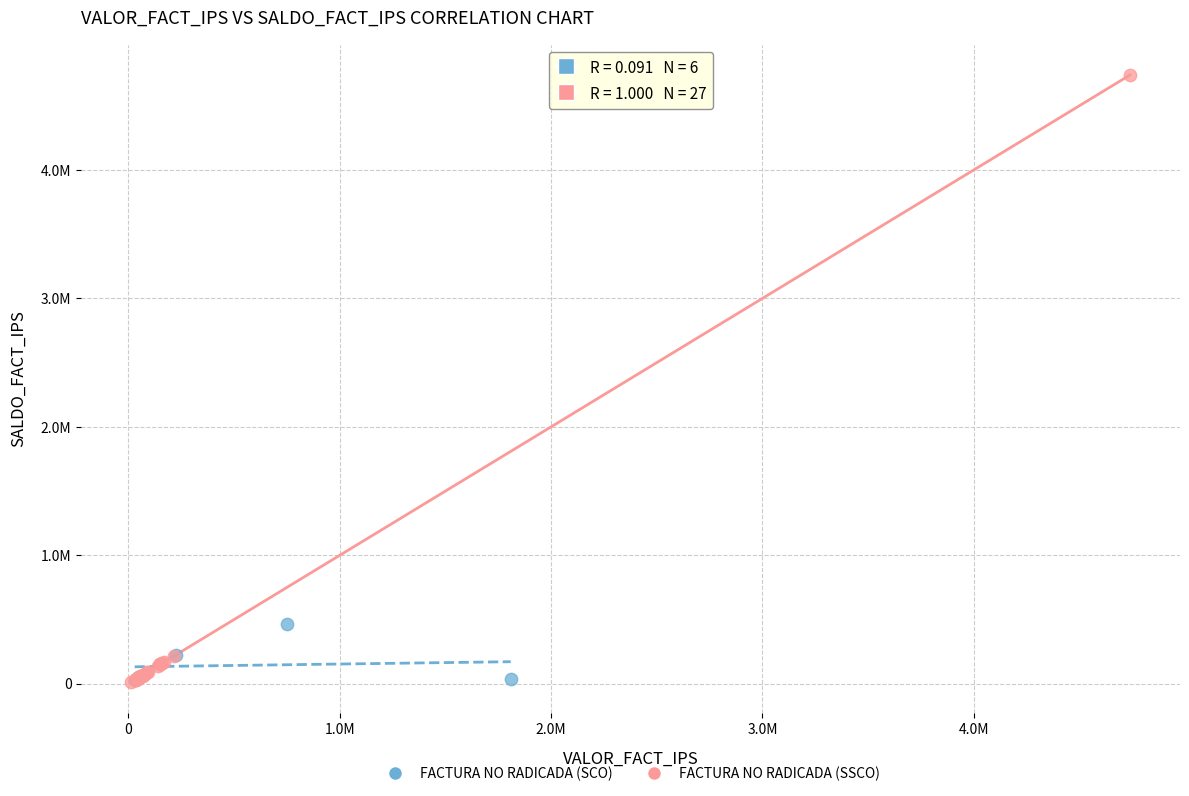

What are all the series names shown in the legend?

FACTURA NO RADICADA (SCO), FACTURA NO RADICADA (SSCO)